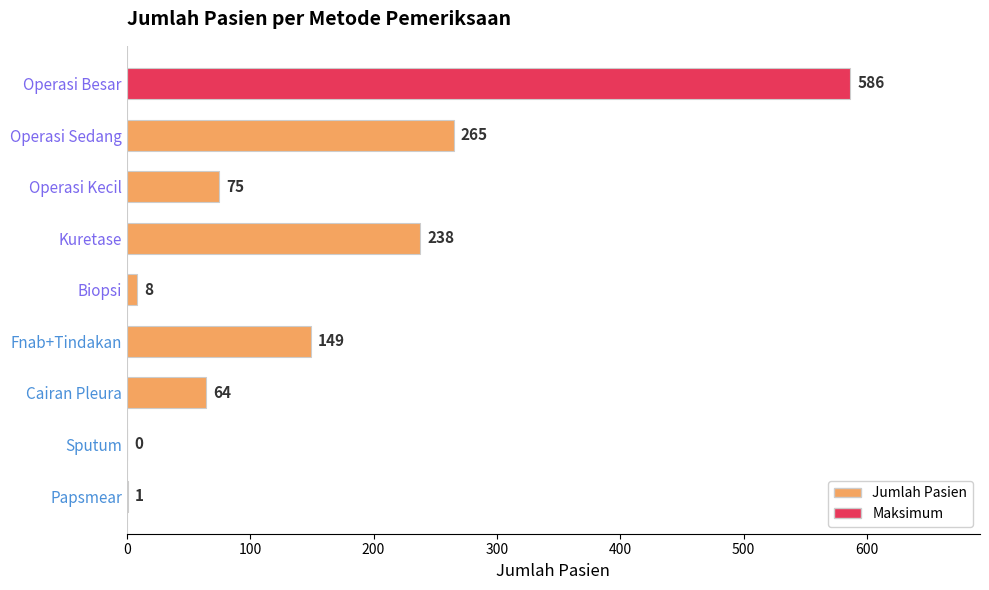

Approximately how many times larger is the value at Operasi Besar compared to Kuretase?

2.5